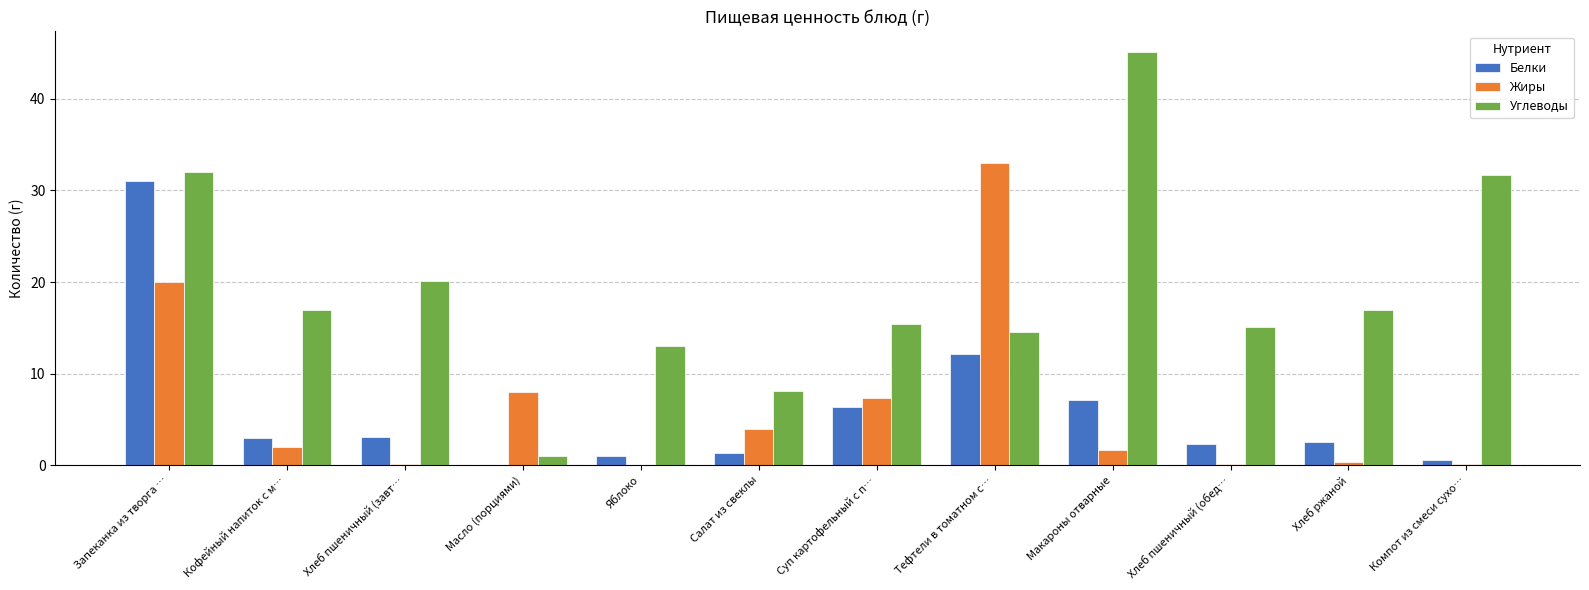

Between Кофейный напиток с м… and Яблоко, which series saw the biggest shift?

Углеводы